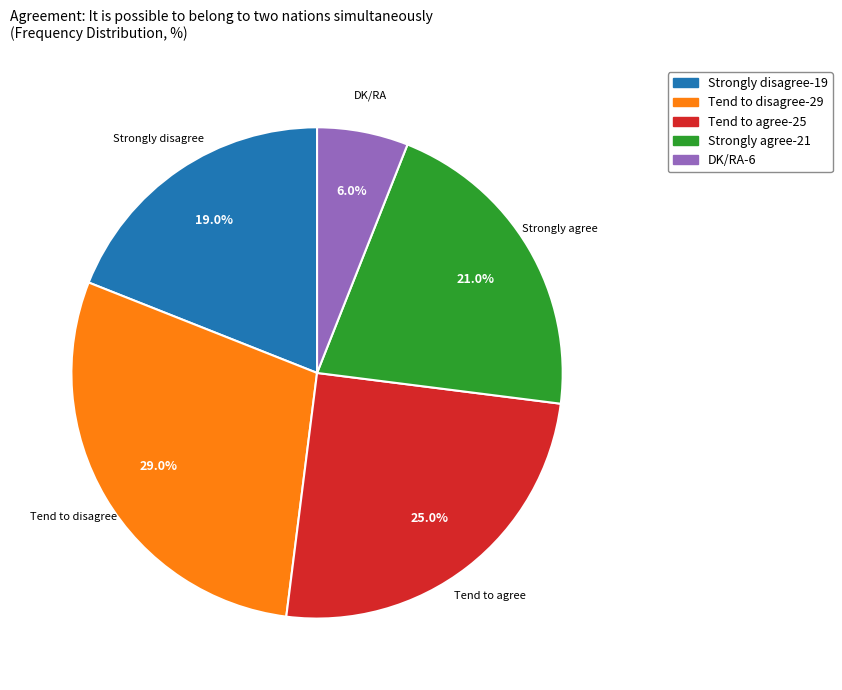

To the nearest percent, what portion does DK/RA represent?

6%